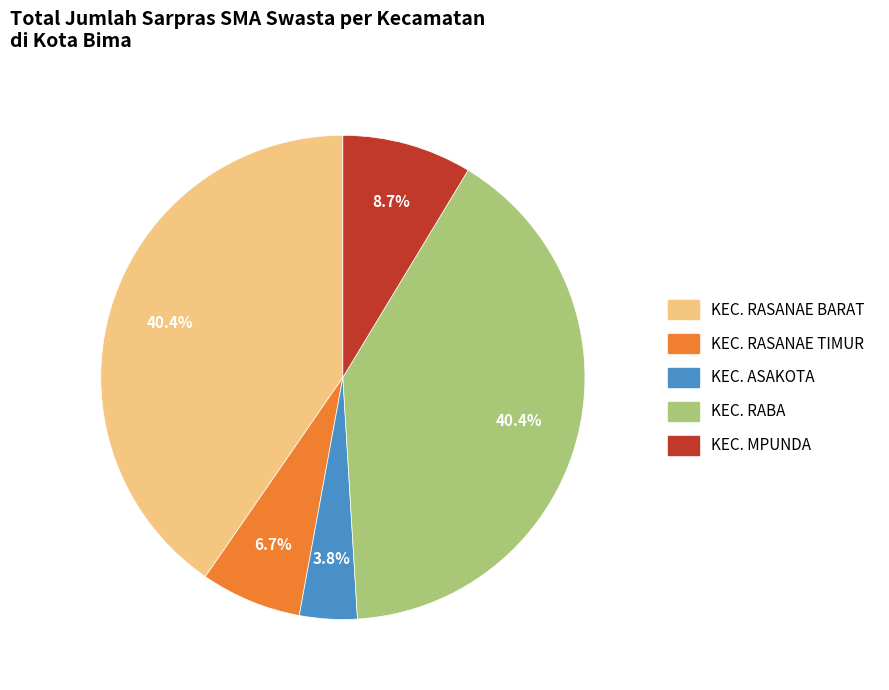

Which has a higher value, KEC. RABA or KEC. ASAKOTA?

KEC. RABA